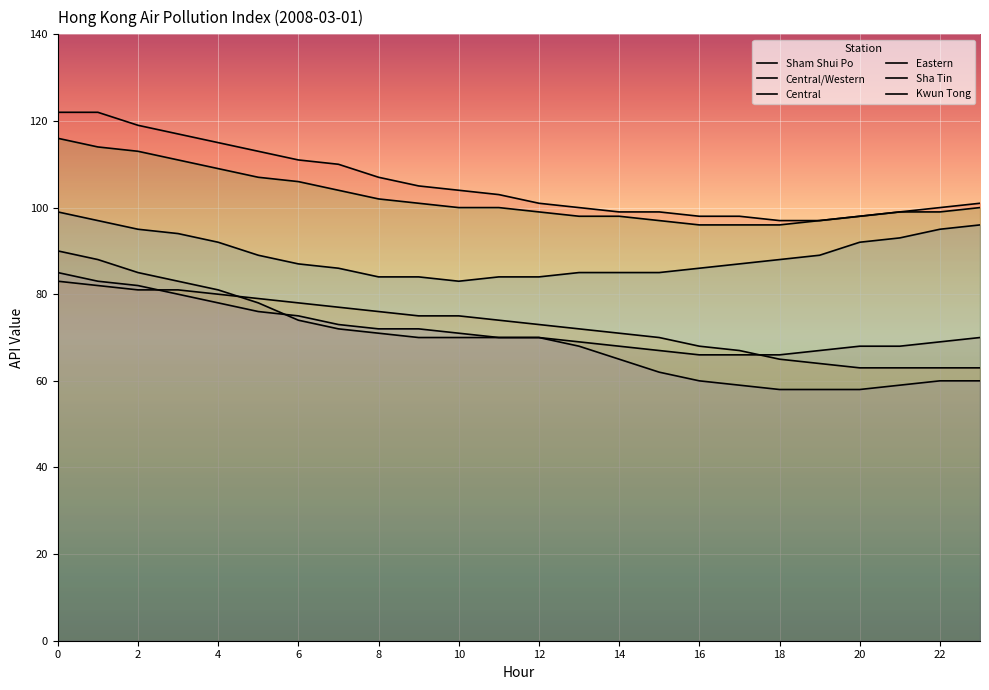

Which has a higher value, 22 or 16?

22